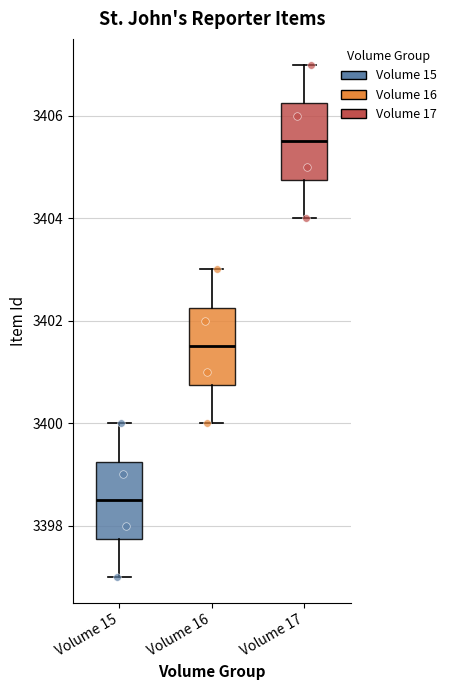

Reading left to right, read every box against the y-axis: the position of its median line, the range the box covers, and the ends of its whiskers. The values are not printed on the chart, so give them approximately, as read against the axis.

Volume 15: median 3398.6, box 3397.8 to 3399.2, whiskers 3397.0 to 3400.0
Volume 16: median 3401.6, box 3400.8 to 3402.2, whiskers 3400.0 to 3403.0
Volume 17: median 3405.6, box 3404.8 to 3406.2, whiskers 3404.0 to 3407.0